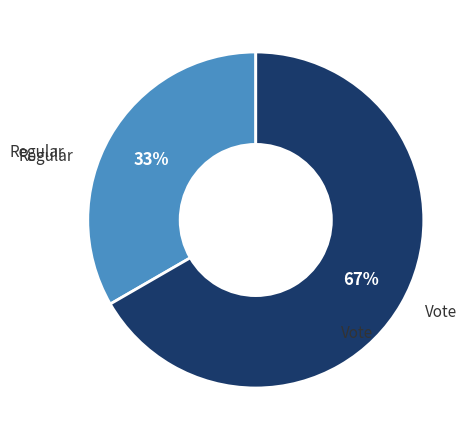

To the nearest percent, what is the average slice percentage?

50%